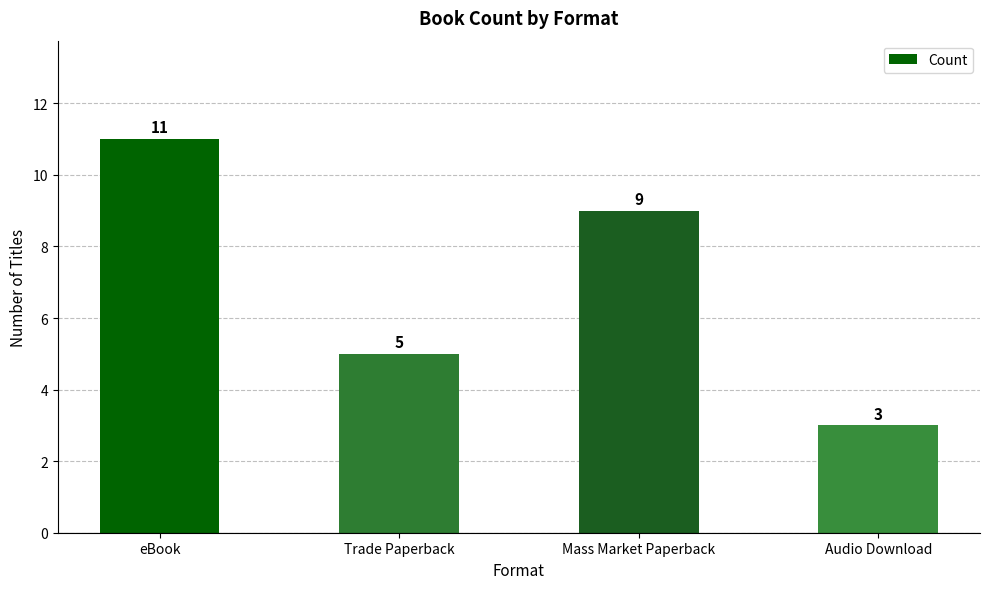

Which has a higher value, eBook or Mass Market Paperback?

eBook